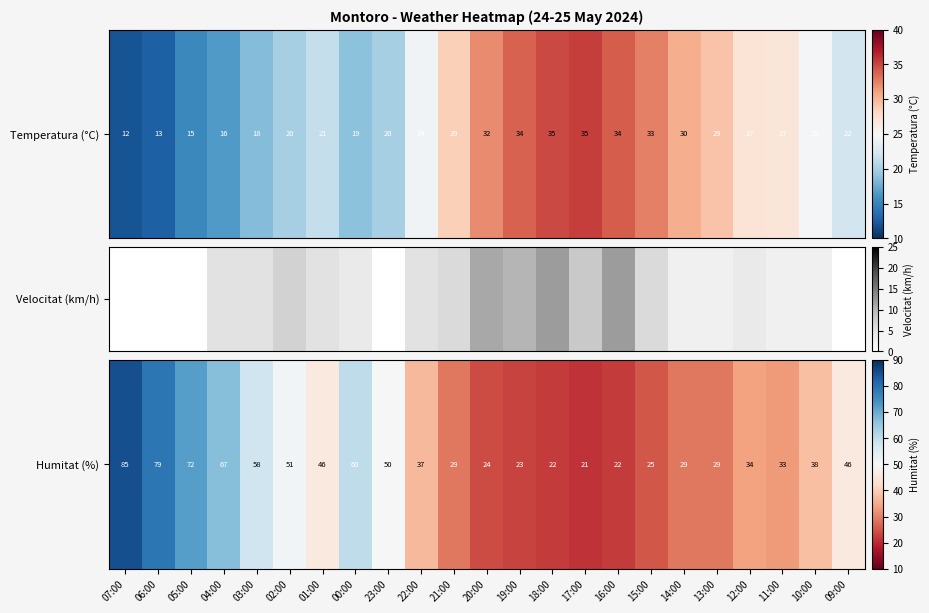

Reading right to left, what are all the values shown in this chart?

46	38	33	34	29	29	25	22	21	22	23	24	29	37	50	60	46	51	58	67	72	79	85